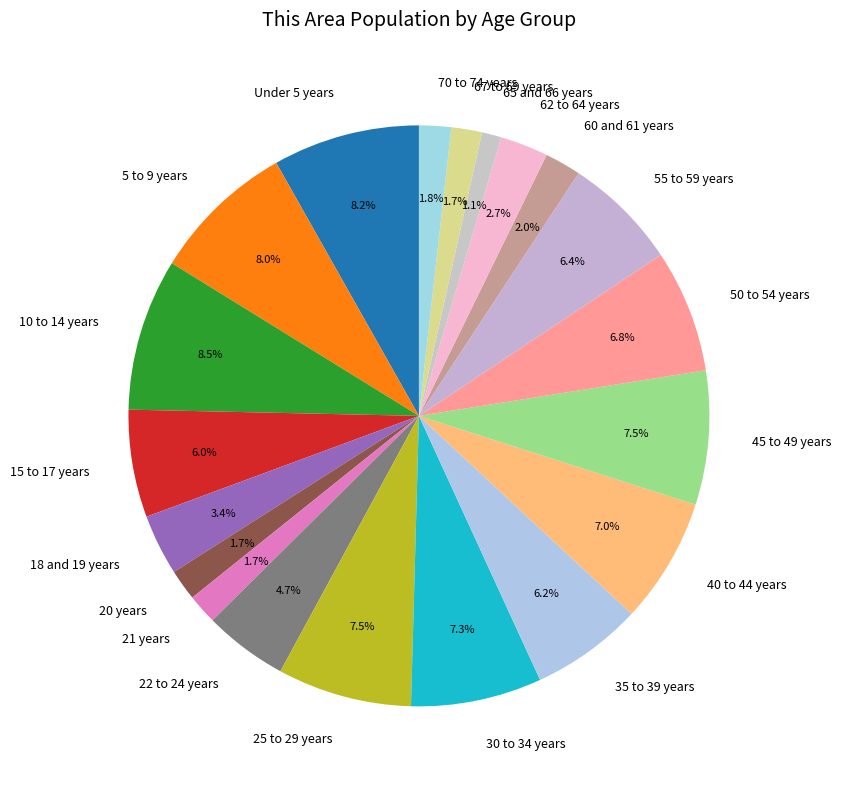

To the nearest percent, what is the average slice percentage?

5%